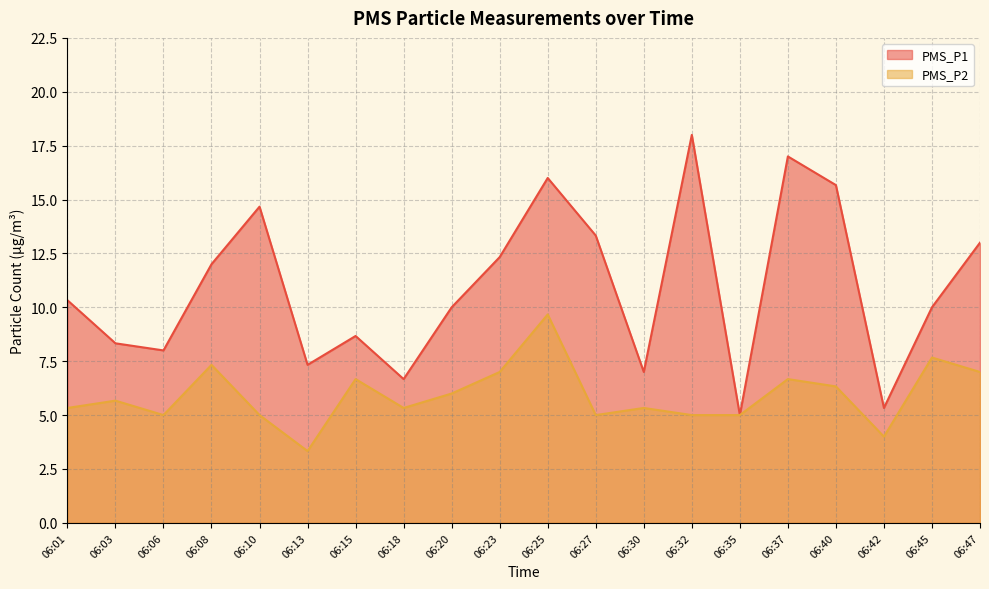

Which series has the widest spread of values?

PMS_P1